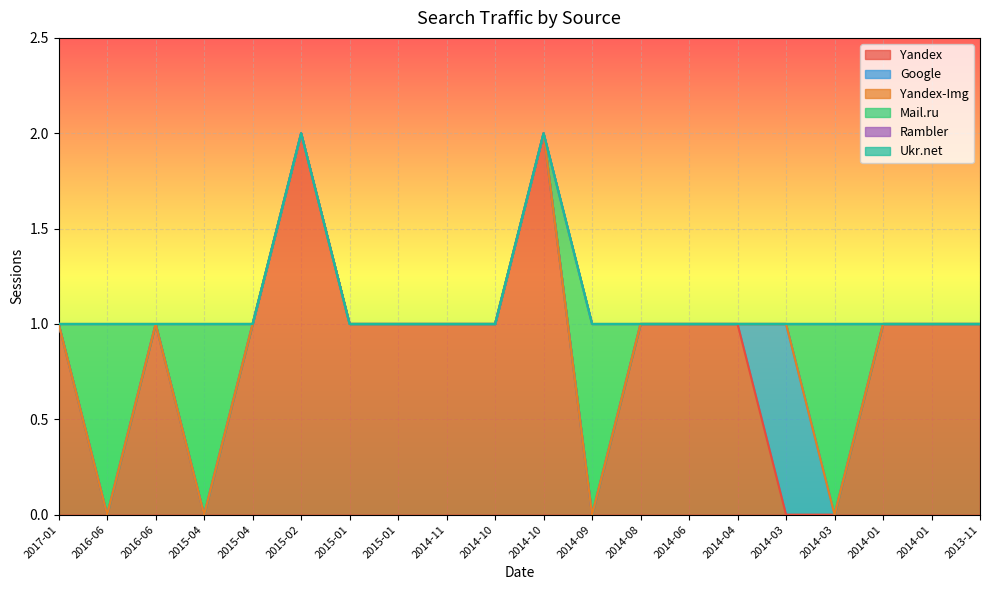

Between 2015-01 and 2016-06, which is larger?

2015-01